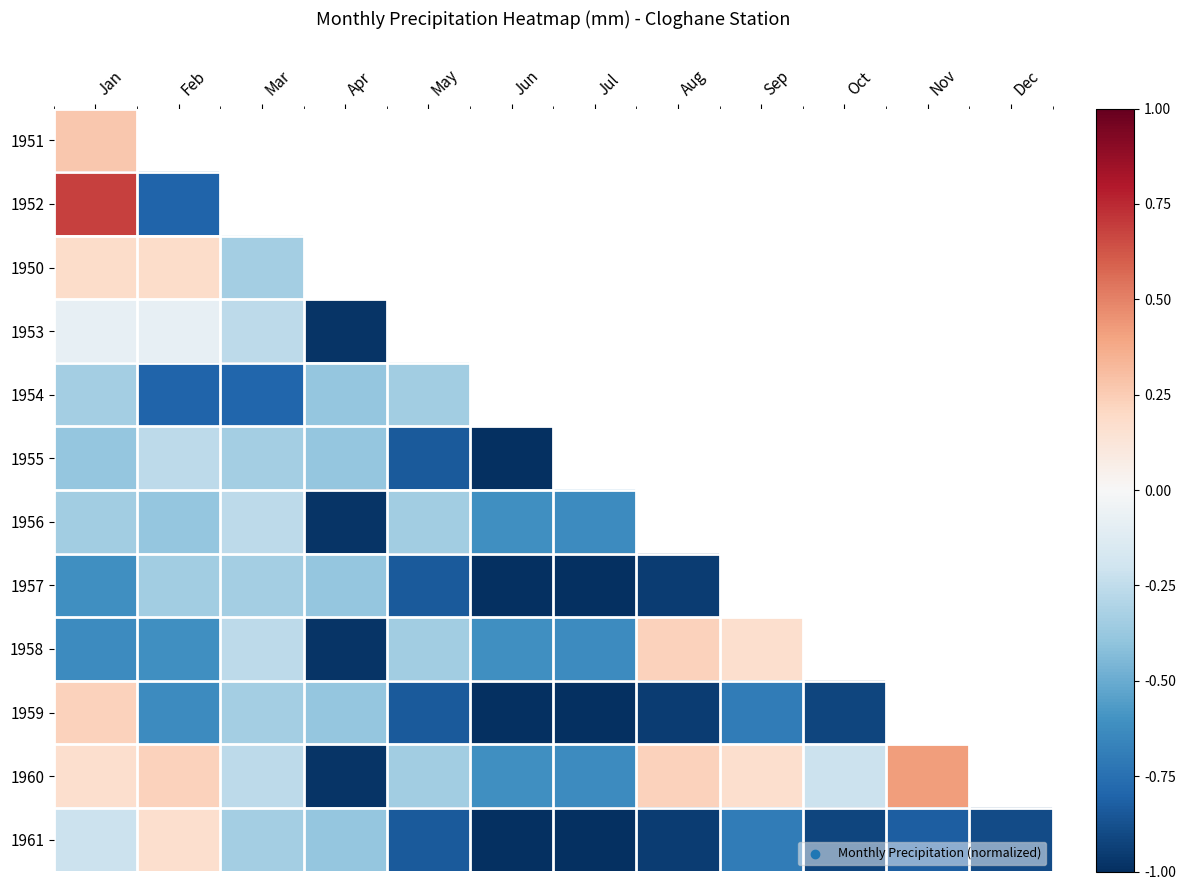

What is the lowest value of the 1954 series?

-0.8